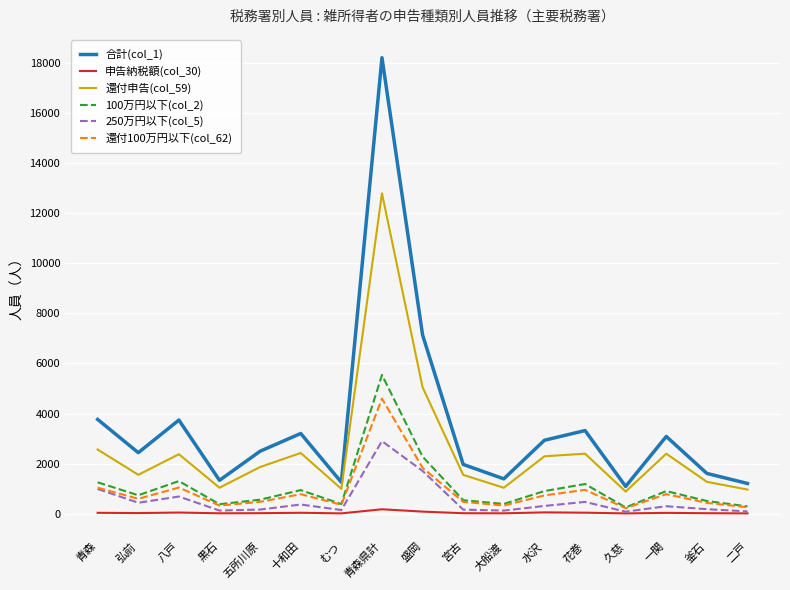

What is the minimum value shown in the chart?

9